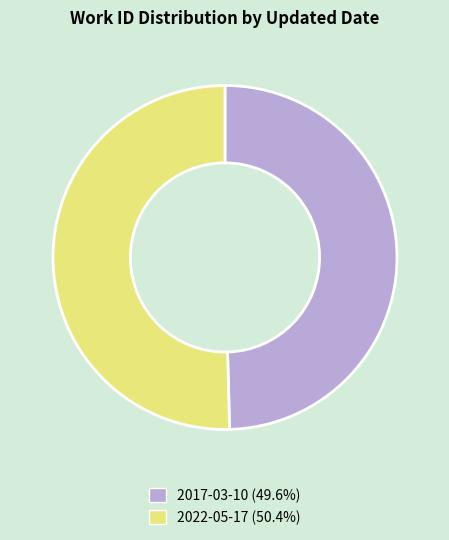

True or false: 2022-05-17 accounts for 50% of the total.

True